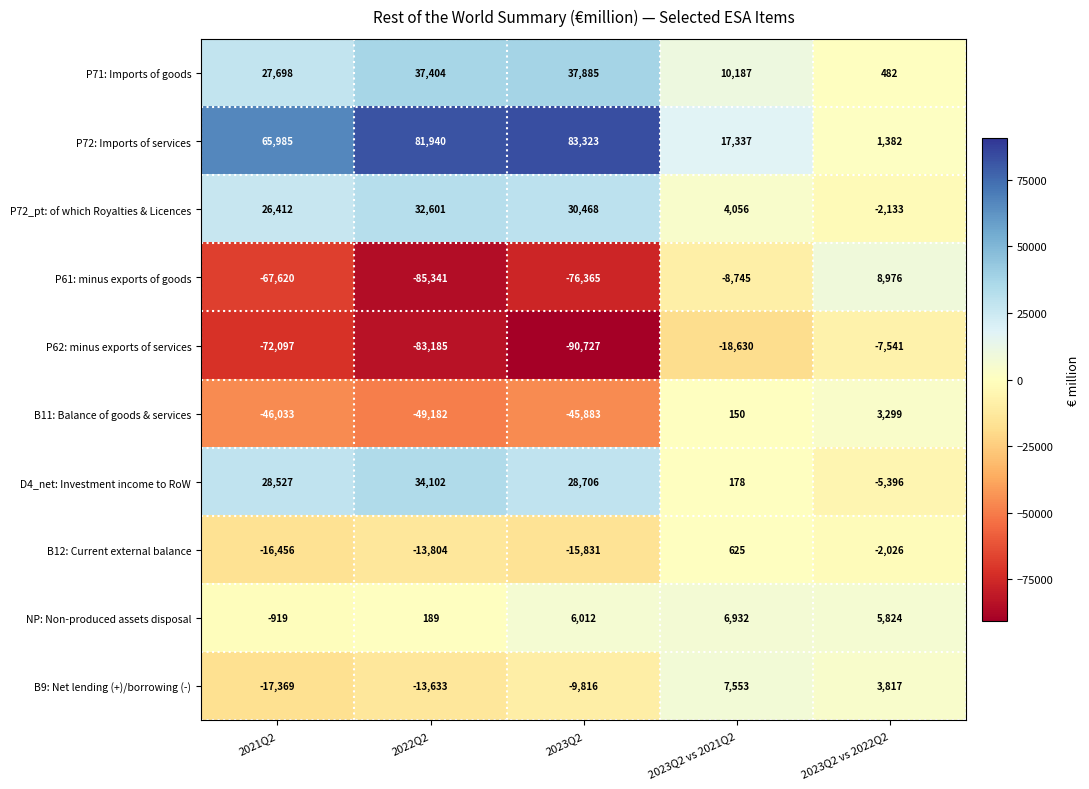

Rank the series at 2022Q2 from lowest to highest value.

P61: minus exports of goods, P62: minus exports of services, B11: Balance of goods & services, B12: Current external balance, B9: Net lending (+)/borrowing (-), NP: Non-produced assets disposal, P72_pt: of which Royalties & Licences, D4_net: Investment income to RoW, P71: Imports of goods, P72: Imports of services